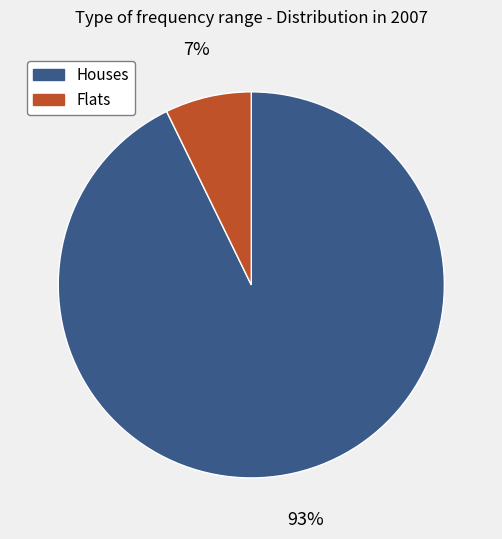

Is there a majority slice in this chart?

Yes